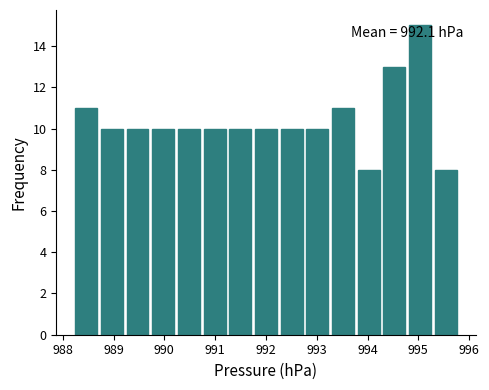

Which range on the x-axis has the tallest bar?

994.8 to 995.3